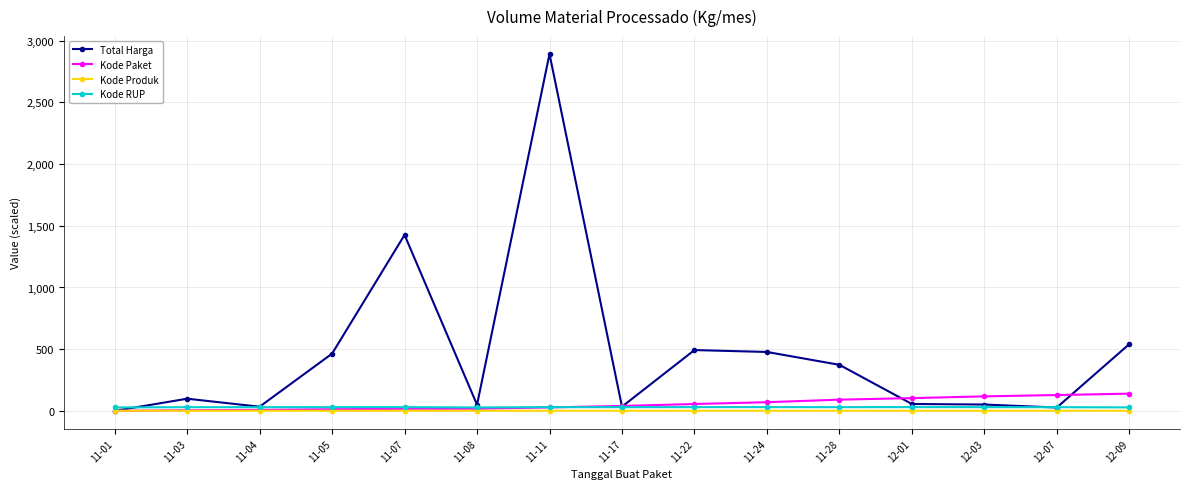

What is the spread (max minus min) of values at 12-07?

127.2